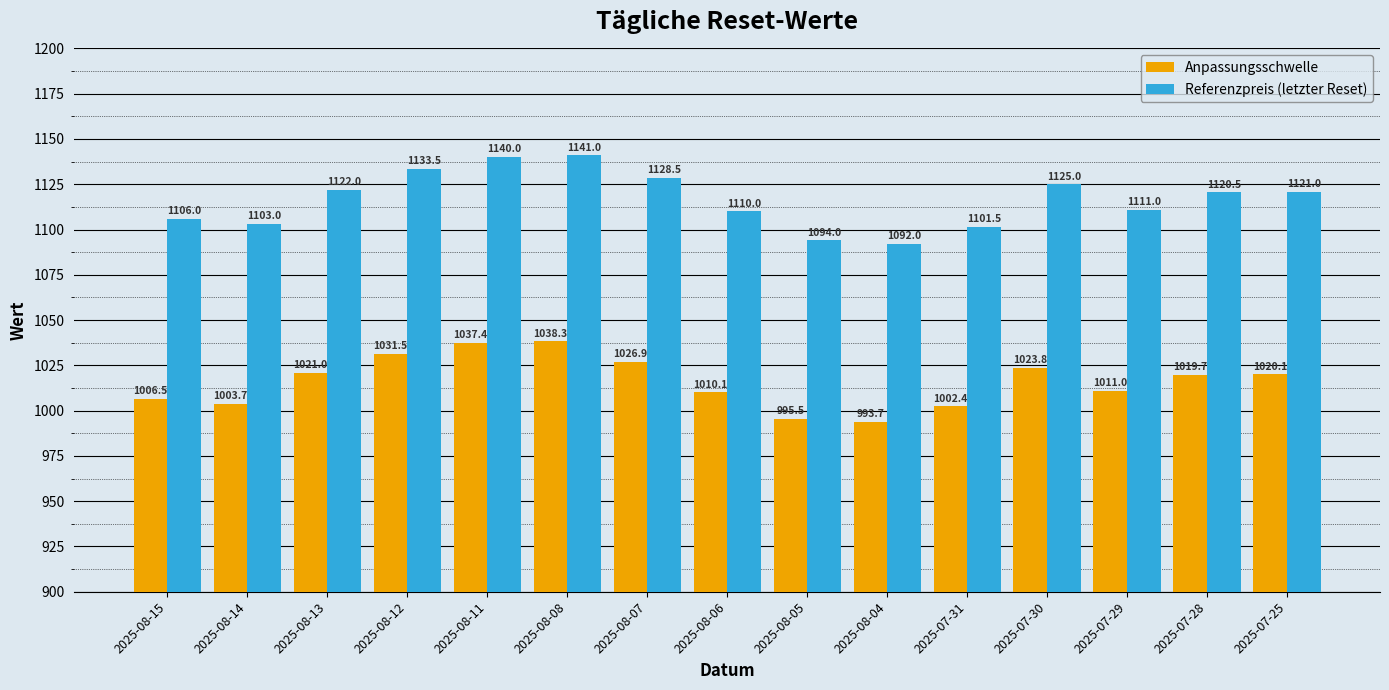

What is the total value across all series at 2025-07-31?

2103.9